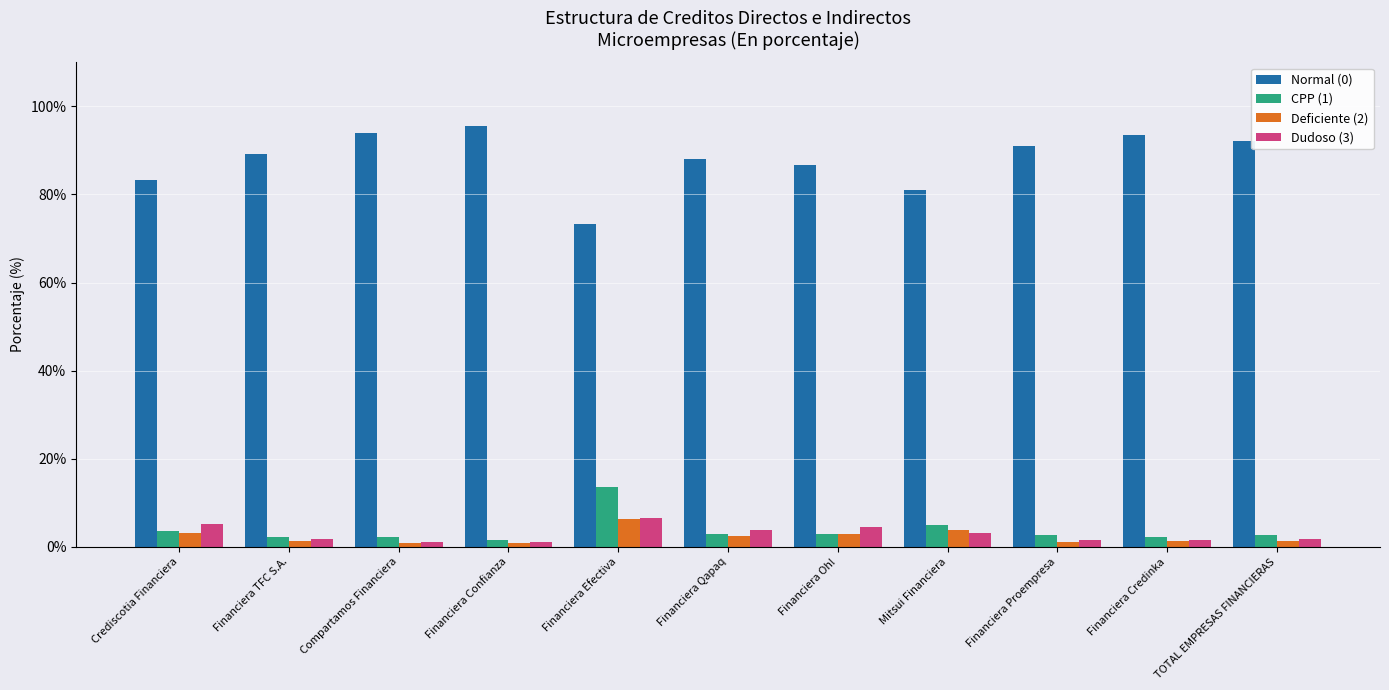

Between Financiera Efectiva and Financiera Oh!, which series saw the biggest shift?

Normal (0)